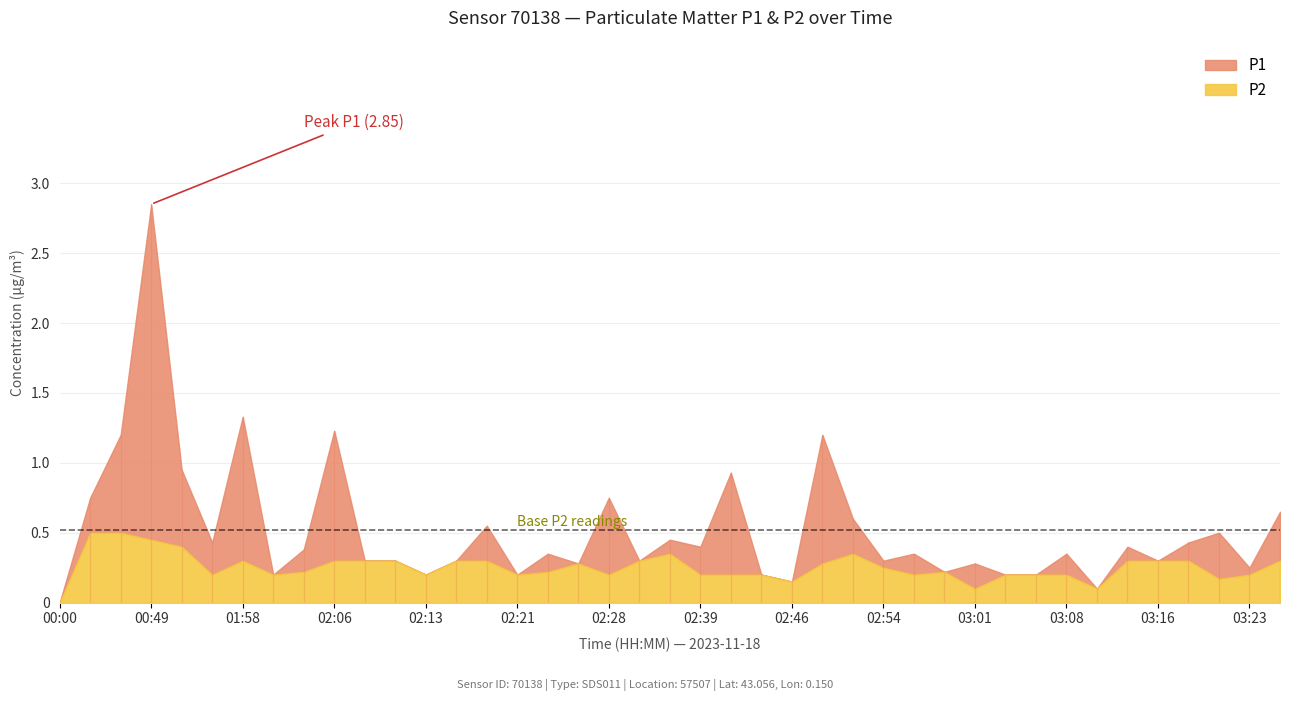

True or false: P1 and P2 intersect in this chart.

False